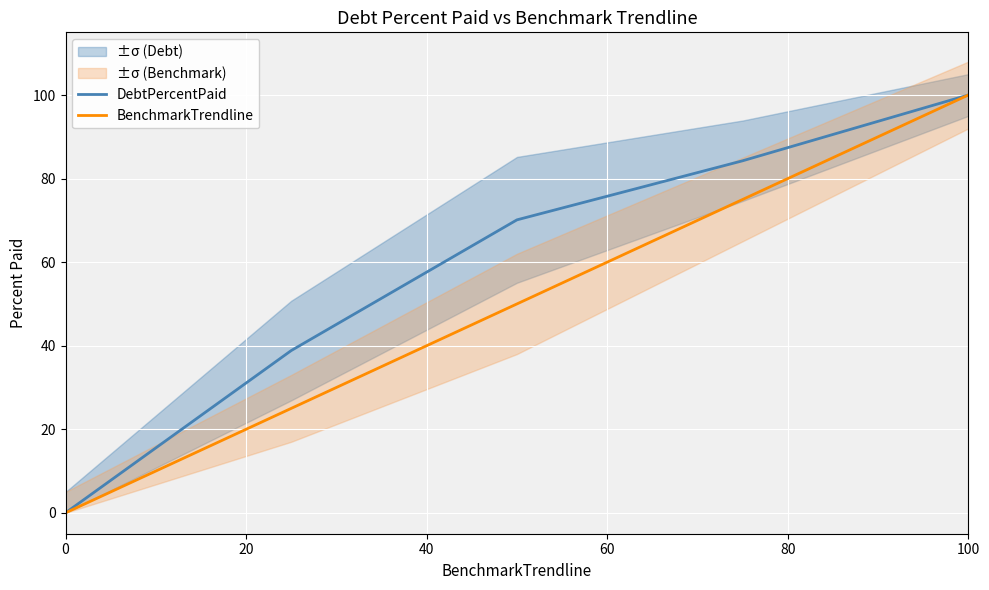

True or false: DebtPercentPaid has more than 0 points higher than both neighbors.

False